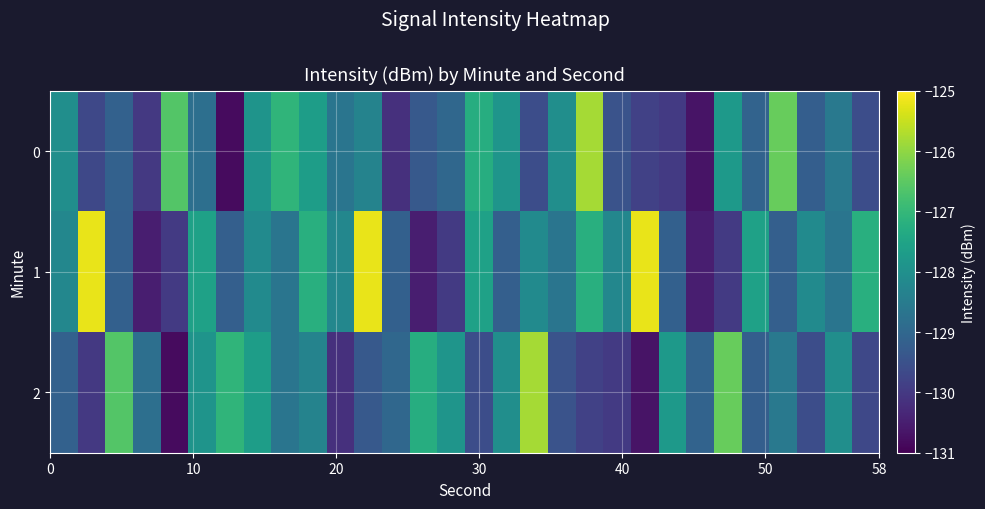

At how many categories does at least one series exceed -126?

5